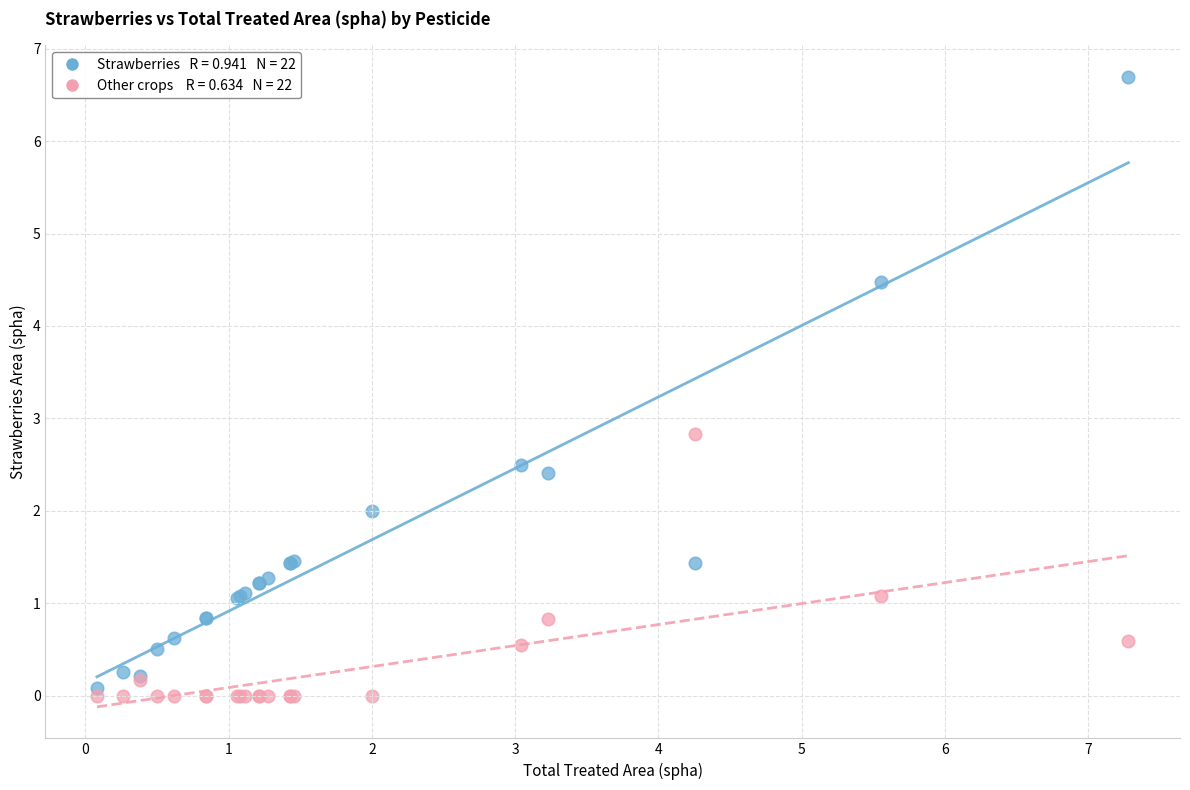

Across all series, what Y value is closest to 3?

2.8